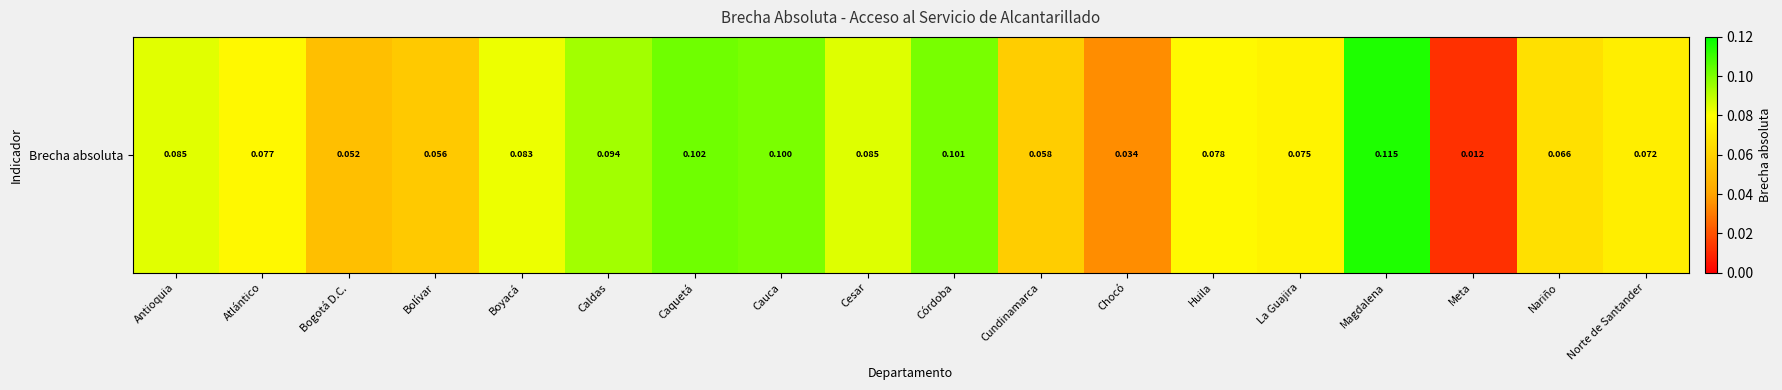

What is the approximate value at Nariño?

0.1